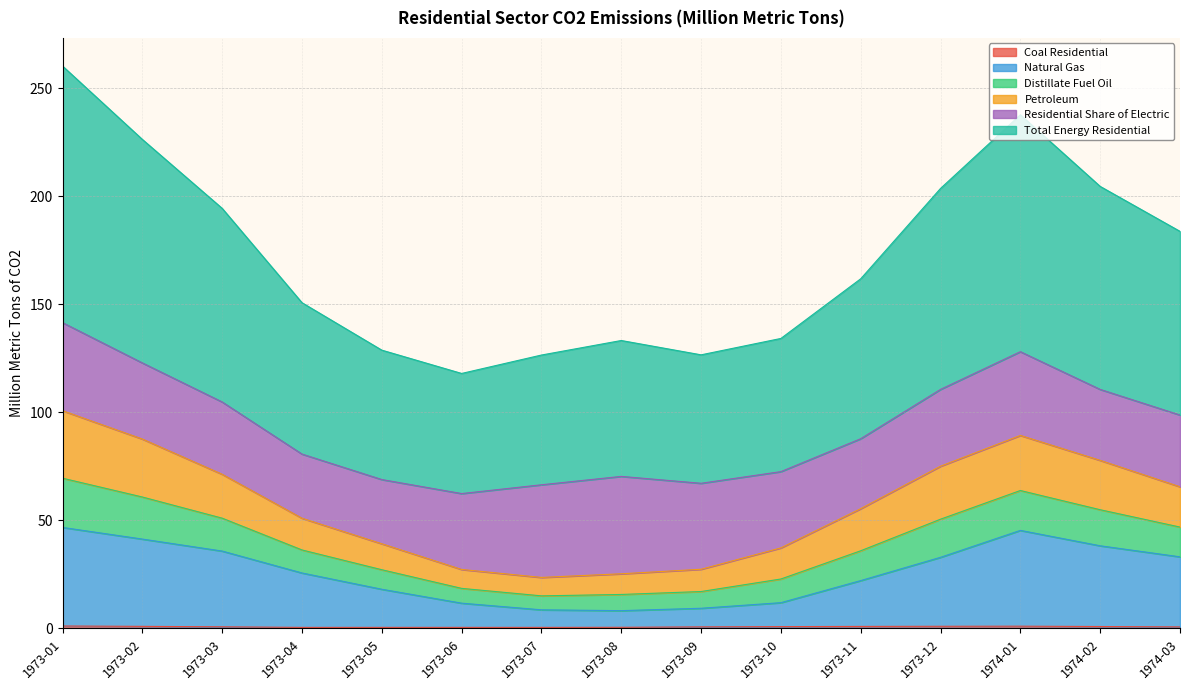

True or false: Natural Gas and Coal Residential cross at least once.

False